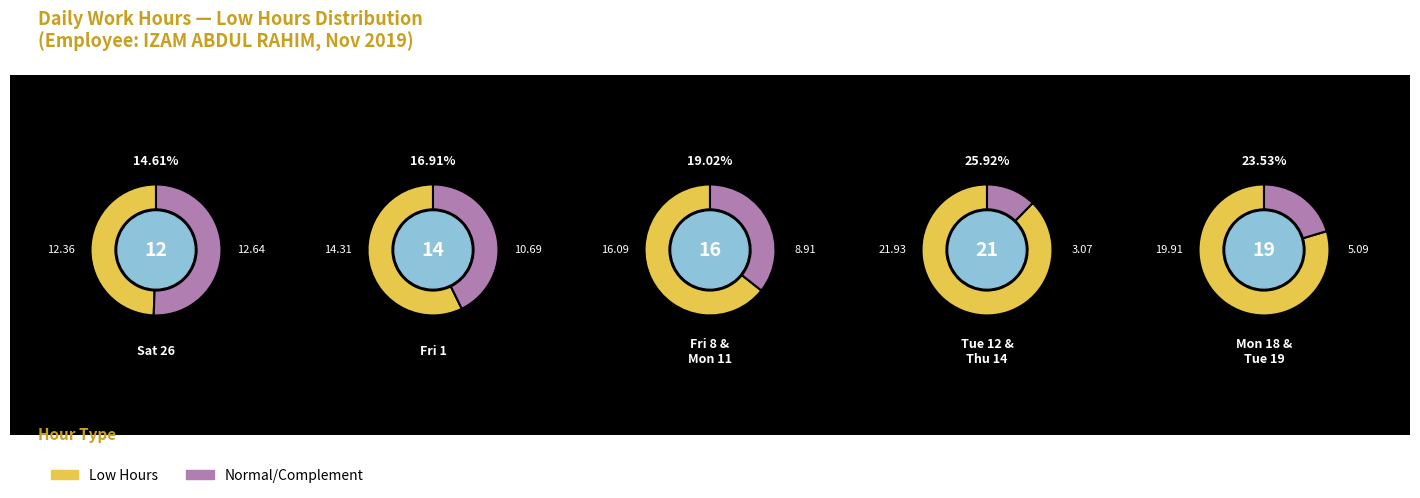

To the nearest percent, what percentage of the pie is 0?

15%